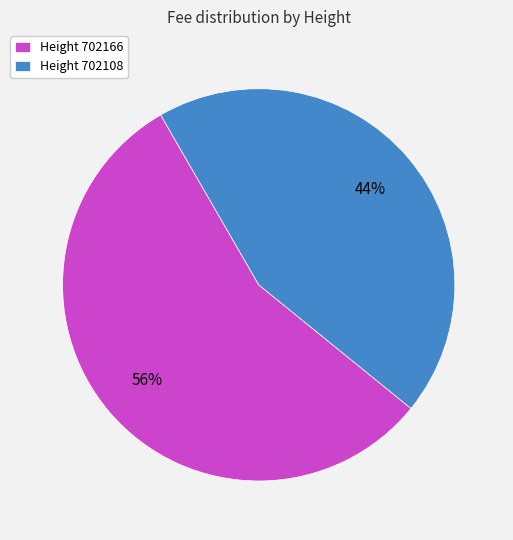

Count the number of slices in the pie.

2